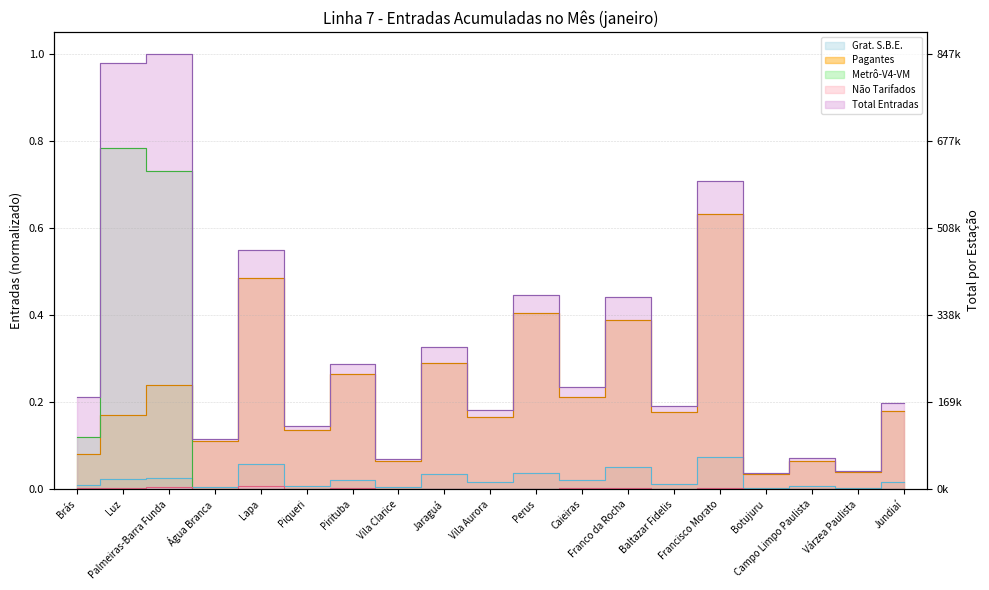

Reading left to right, transcribe all the data shown in this chart.

Grat. S.B.E.: 0.0	0.0	0.0	0.0	0.1	0.0	0.0	0.0	0.0	0.0	0.0	0.0	0.1	0.0	0.1	0.0	0.0	0.0	0.0
Pagantes: 0.1	0.2	0.2	0.1	0.5	0.1	0.3	0.1	0.3	0.2	0.4	0.2	0.4	0.2	0.6	0.0	0.1	0.0	0.2
Metrô-V4-VM: 0.1	0.8	0.7	0.0	0.0	0.0	0.0	0.0	0.0	0.0	0.0	0.0	0.0	0.0	0.0	0.0	0.0	0.0	0.0
Não Tarifados: 0.0	0.0	0.0	0.0	0.0	0.0	0.0	0.0	0.0	0.0	0.0	0.0	0.0	0.0	0.0	0.0	0.0	0.0	0.0
Total Entradas: 0.2	1.0	1.0	0.1	0.5	0.1	0.3	0.1	0.3	0.2	0.4	0.2	0.4	0.2	0.7	0.0	0.1	0.0	0.2